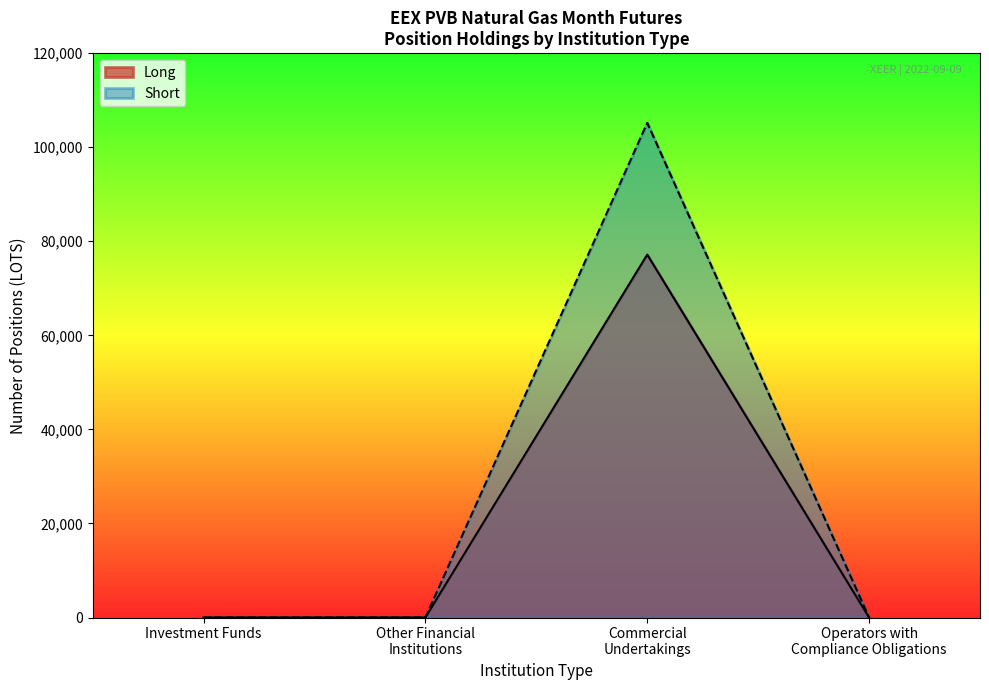

What is the sum of all Long values?

77160